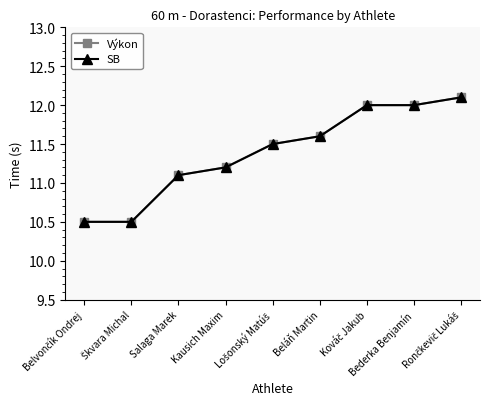

At which label is SB closest to 11?

Salaga Marek